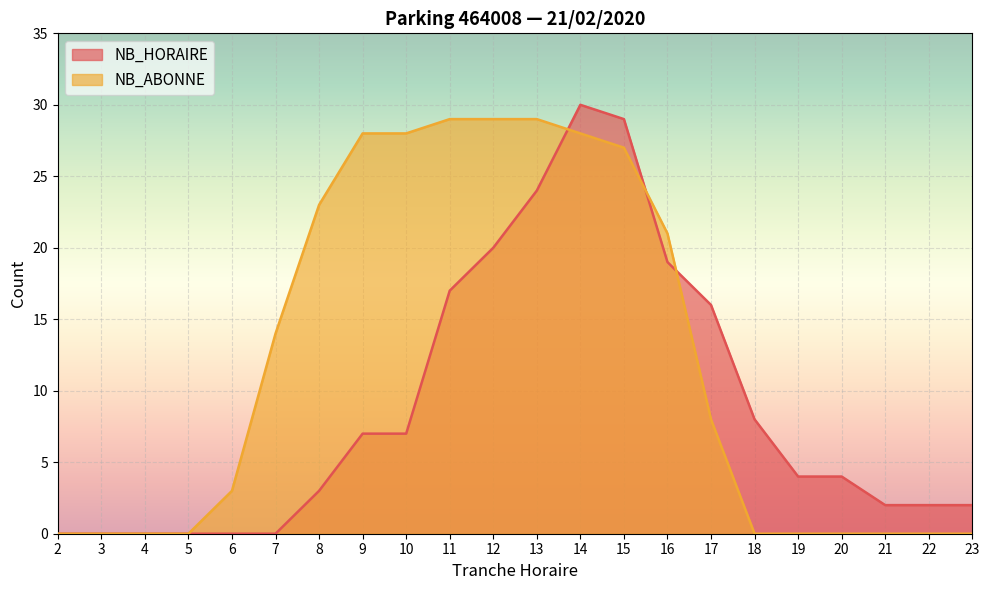

Rank the series by their maximum value, from lowest to highest.

NB_ABONNE, NB_HORAIRE